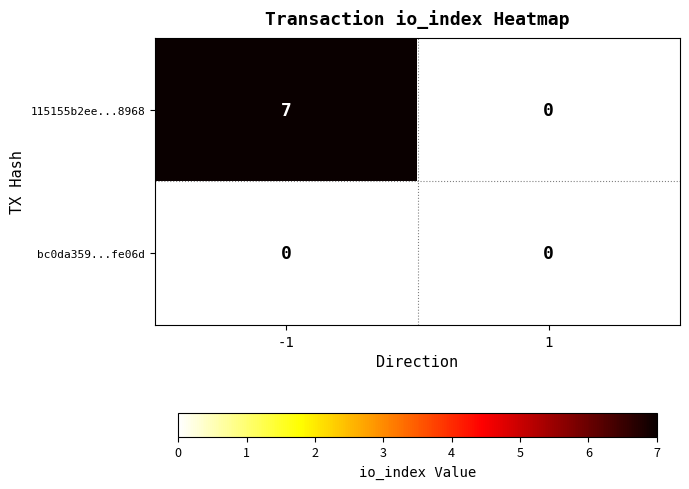

Is it true that bc0da359...fe06d equals 0 at -1?

True